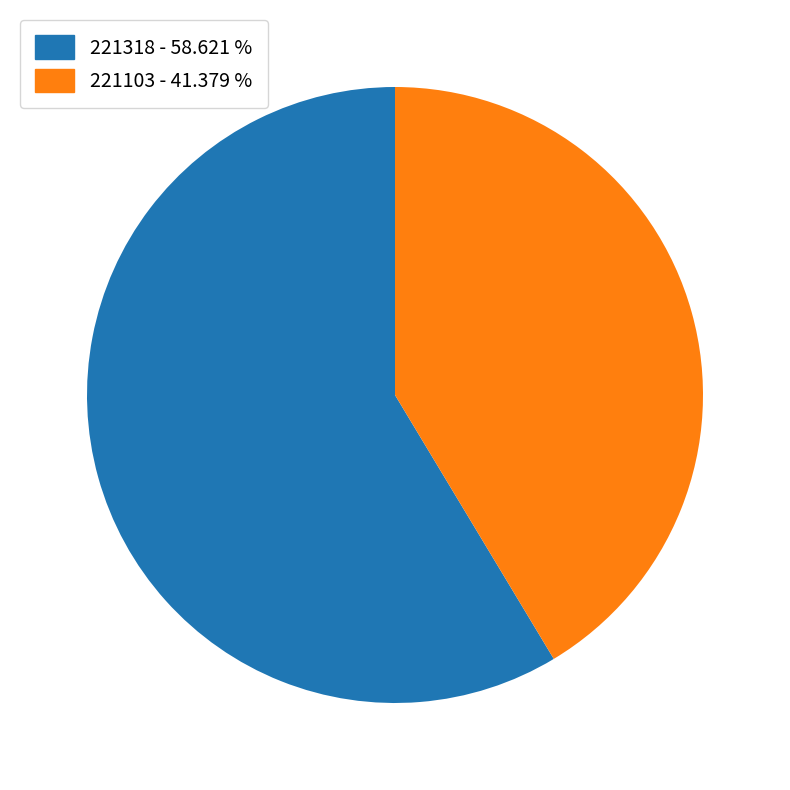

Do 221103 and 221318 together represent more than half of the pie?

Yes